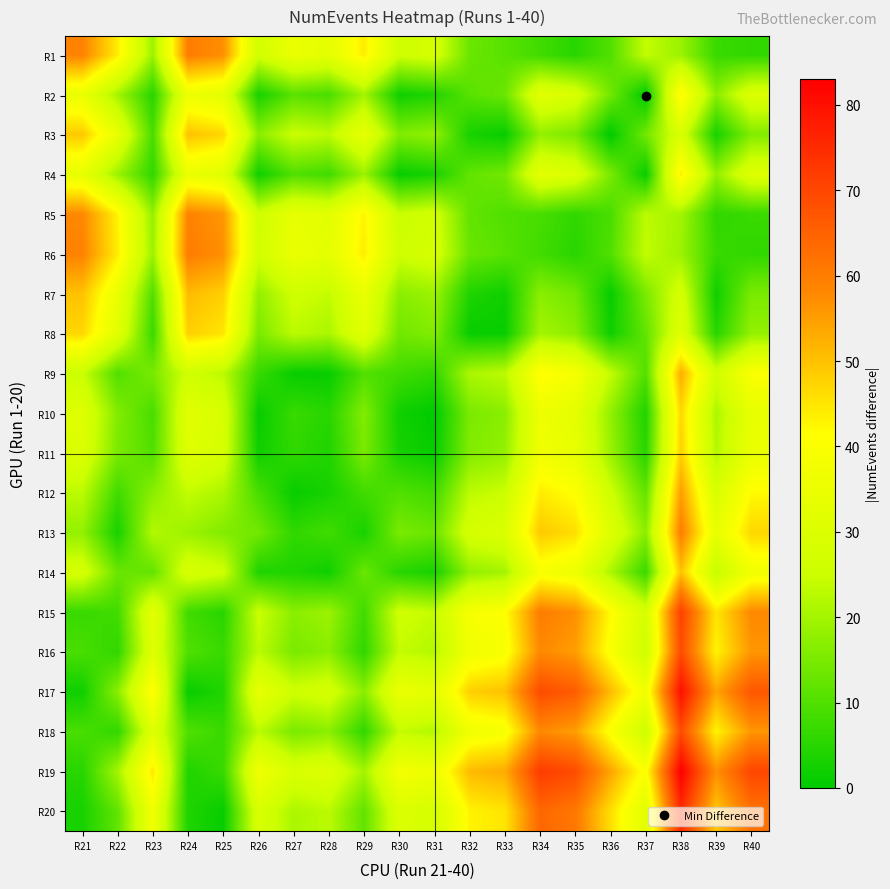

What is the total value across all series at R40?

733